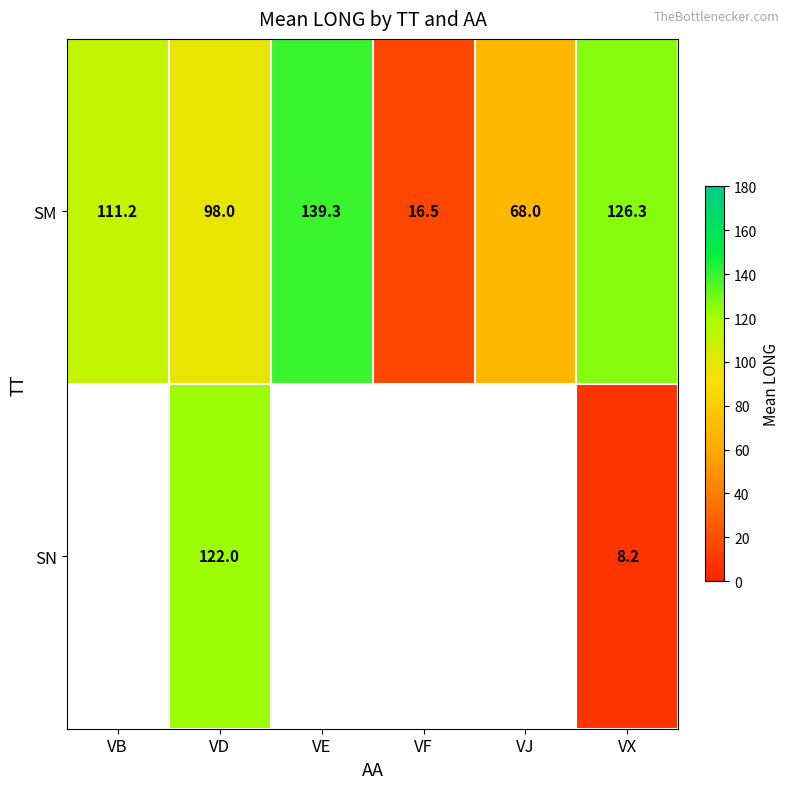

What is the spread (max minus min) of values at VX?

118.1